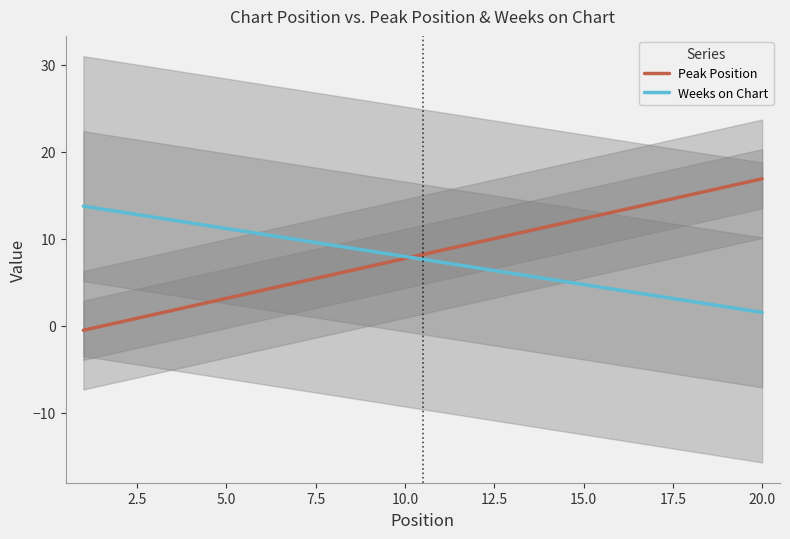

How many intersections are there between Weeks on Chart and Peak Position?

1